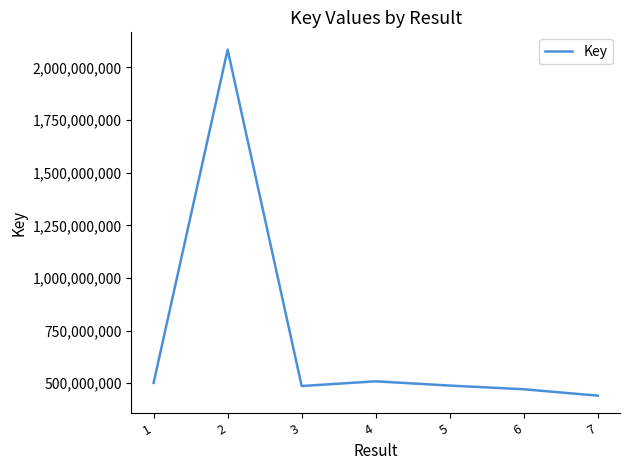

What value does the data have at 7?

441124032